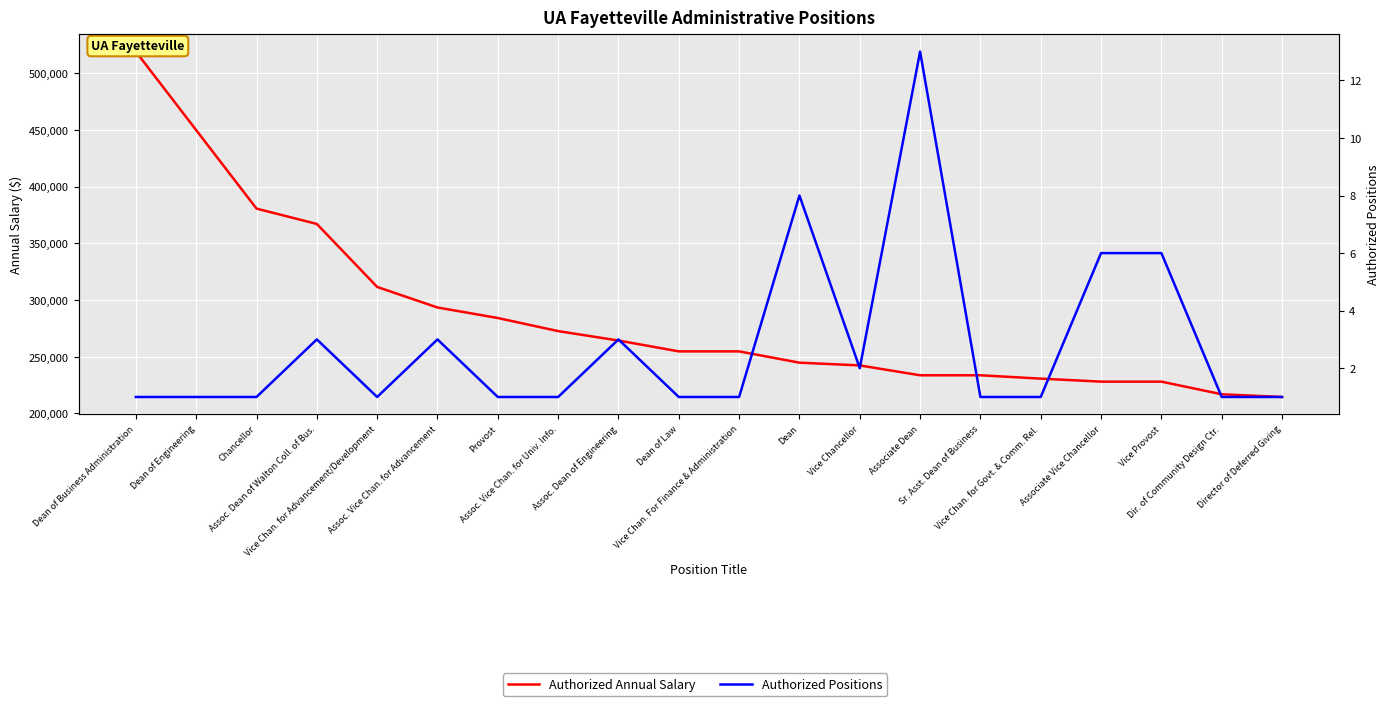

Which series has the largest total across all categories?

Authorized Annual Salary